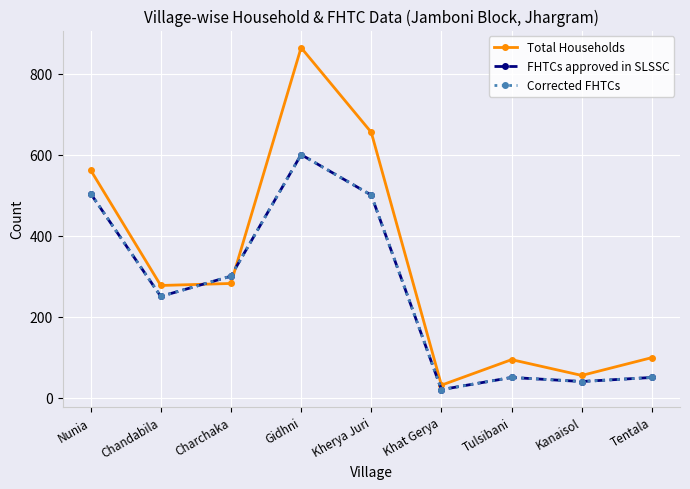

Reading left to right, list all the values displayed in this chart.

Total Households: 562	277	282	864	655	31	94	55	99
FHTCs approved in SLSSC: 504	250	300	600	500	20	50	40	50
Corrected FHTCs: 504	250	300	600	500	20	50	40	50